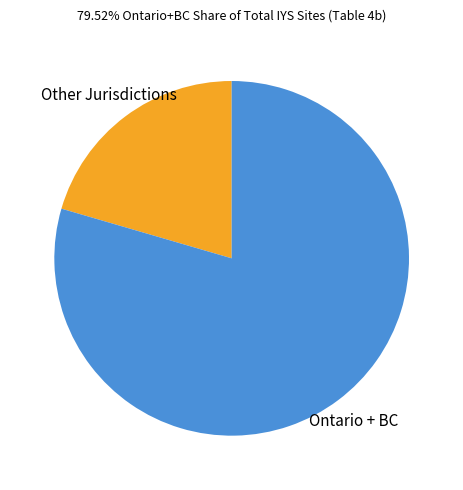

Does any single category account for the majority?

Yes